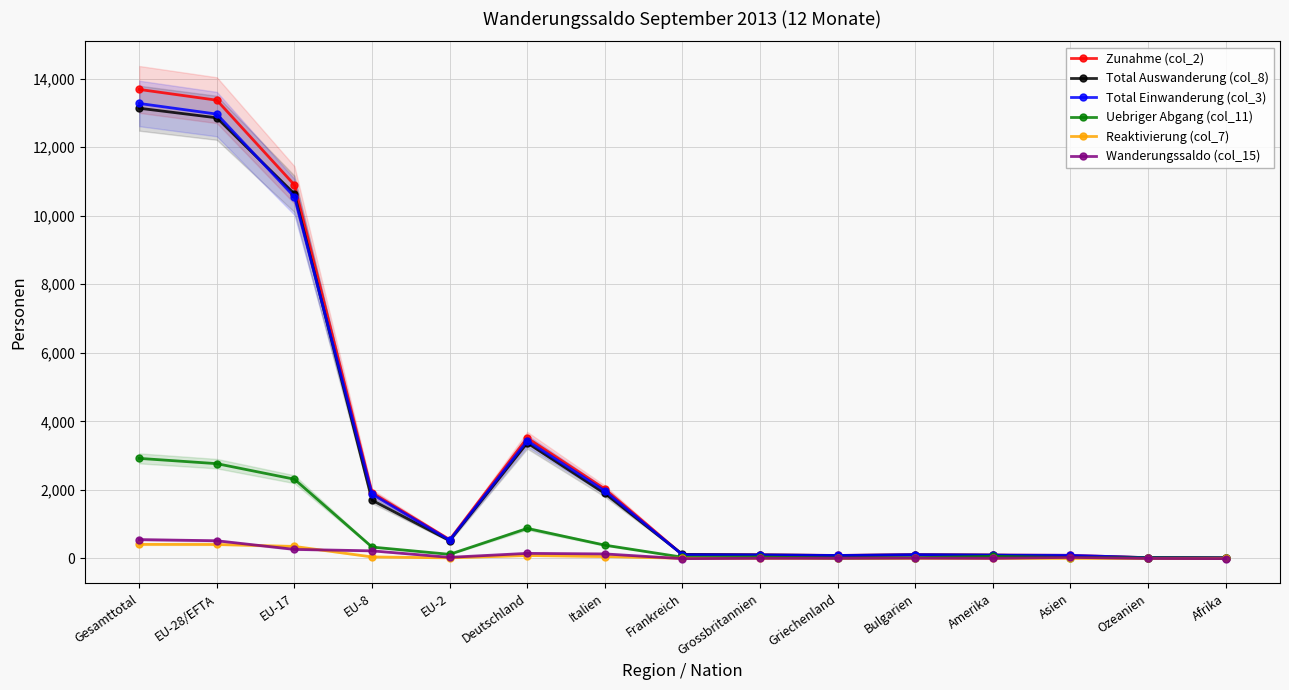

Reading left to right, list all the values displayed in this chart.

Zunahme (col_2): Gesamttotal=13684	EU-28/EFTA=13370	EU-17=10898	EU-8=1916	EU-2=547	Deutschland=3516	Italien=2024	Frankreich=108	Grossbritannien=103	Griechenland=86	Bulgarien=109	Amerika=97	Asien=89	Ozeanien=20	Afrika=11
Total Auswanderung (col_8): Gesamttotal=13136	EU-28/EFTA=12856	EU-17=10636	EU-8=1696	EU-2=516	Deutschland=3370	Italien=1894	Frankreich=116	Grossbritannien=100	Griechenland=83	Bulgarien=101	Amerika=95	Asien=60	Ozeanien=22	Afrika=17
Total Einwanderung (col_3): Gesamttotal=13275	EU-28/EFTA=12964	EU-17=10549	EU-8=1874	EU-2=532	Deutschland=3432	Italien=1970	Frankreich=105	Grossbritannien=101	Griechenland=85	Bulgarien=108	Amerika=96	Asien=89	Ozeanien=20	Afrika=11
Uebriger Abgang (col_11): Gesamttotal=2918	EU-28/EFTA=2764	EU-17=2310	EU-8=330	EU-2=118	Deutschland=874	Italien=386	Frankreich=34	Grossbritannien=40	Griechenland=7	Bulgarien=21	Amerika=59	Asien=25	Ozeanien=15	Afrika=8
Reaktivierung (col_7): Gesamttotal=409	EU-28/EFTA=406	EU-17=349	EU-8=42	EU-2=15	Deutschland=84	Italien=54	Frankreich=3	Grossbritannien=2	Griechenland=1	Bulgarien=1	Amerika=1	Asien=0	Ozeanien=0	Afrika=0
Wanderungssaldo (col_15): Gesamttotal=548	EU-28/EFTA=514	EU-17=262	EU-8=220	EU-2=31	Deutschland=146	Italien=130	Frankreich=-8	Grossbritannien=3	Griechenland=3	Bulgarien=8	Amerika=2	Asien=29	Ozeanien=-2	Afrika=-6